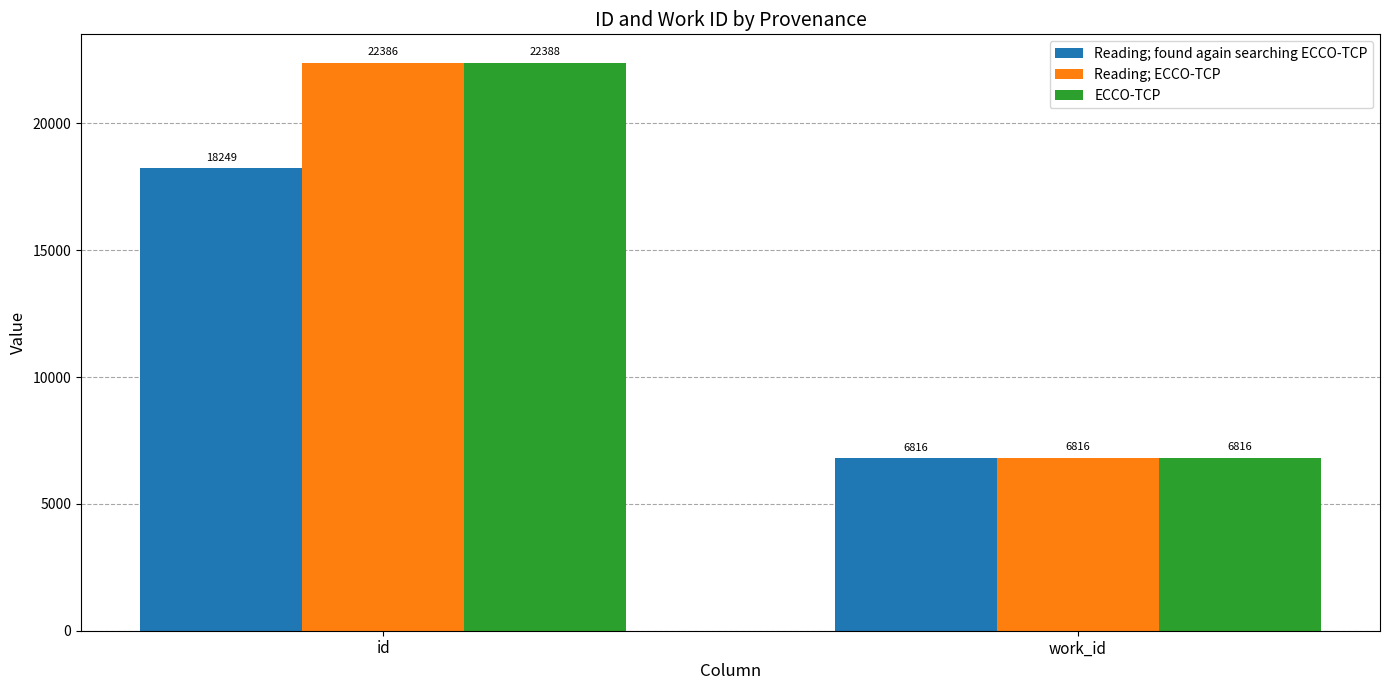

What is the value of the ECCO-TCP bar at the 1st from the left?

22388